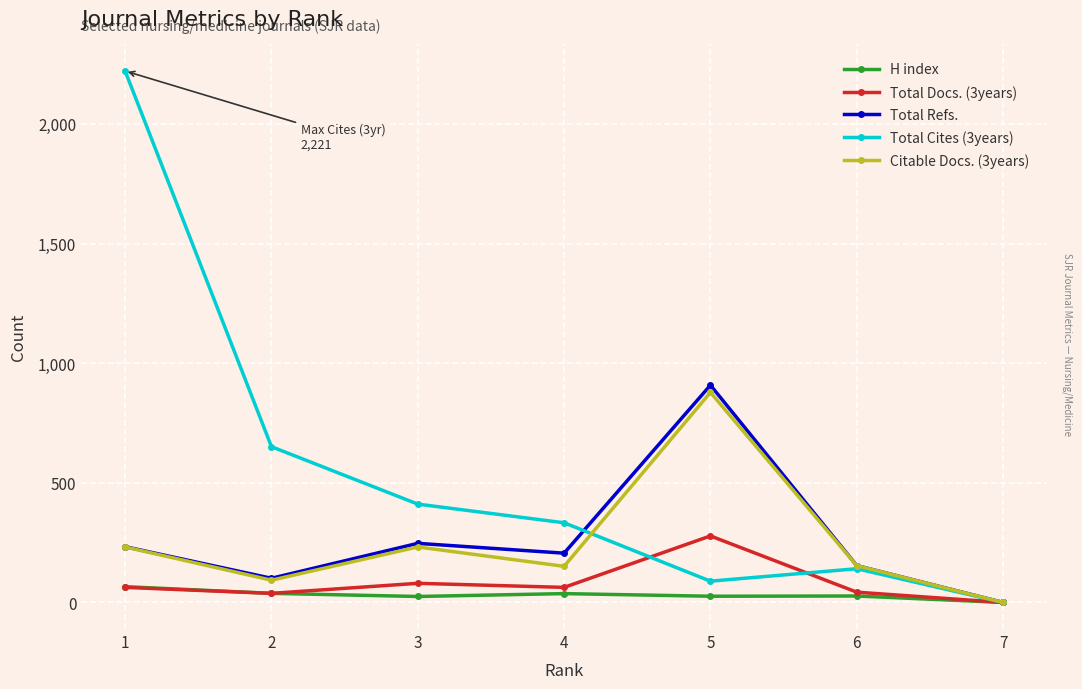

What is the maximum value shown in the chart?

2221